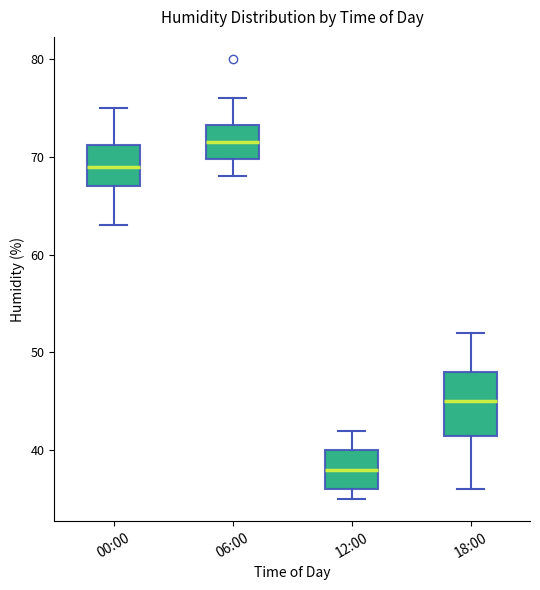

Reading left to right, transcribe this box plot: for each box, give where its median line is, the range the box spans, and where its two whiskers end, as read against the y-axis. The values are not printed on the chart, so give them approximately, as read against the axis.

00:00: median 69, box 67 to 71, whiskers 63 to 75
06:00: median 72, box 70 to 73, whiskers 68 to 76
12:00: median 38, box 36 to 40, whiskers 35 to 42
18:00: median 45, box 42 to 48, whiskers 36 to 52